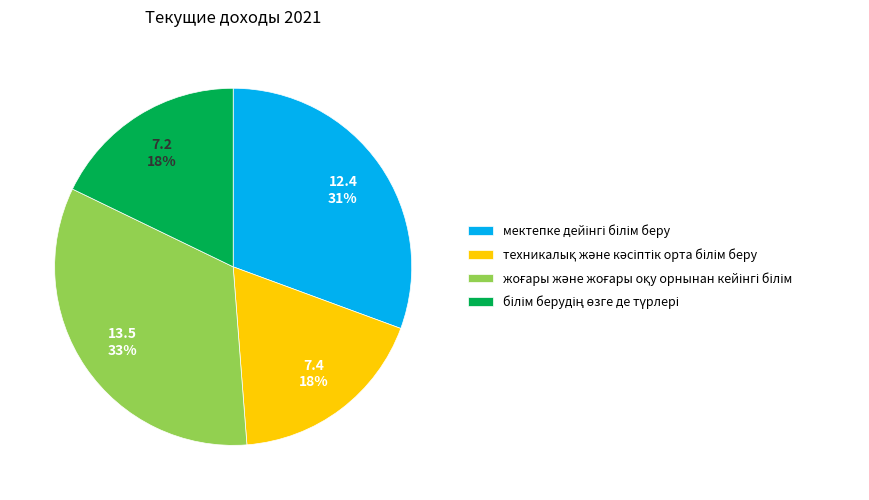

To the nearest percent, what is the average slice percentage?

25%